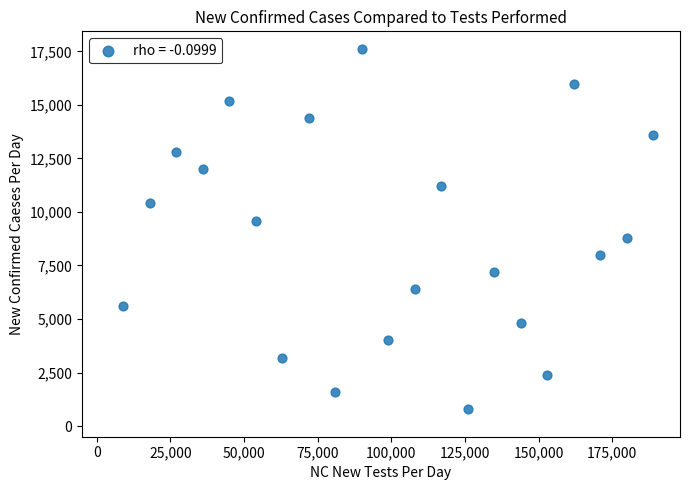

What is the range of Y values (max minus min)?

16800